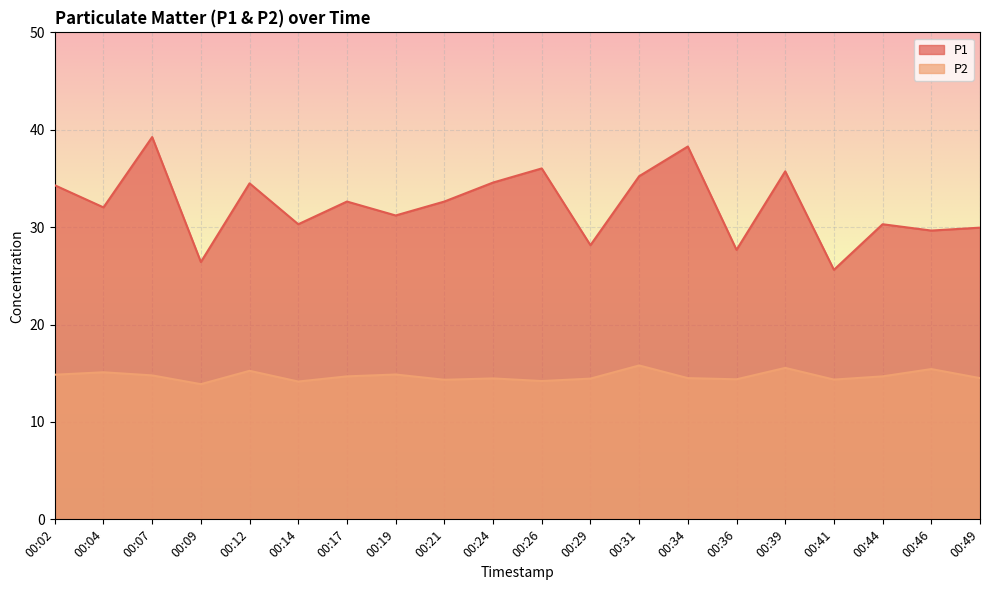

Does the chart display data point markers on the line(s)?

No